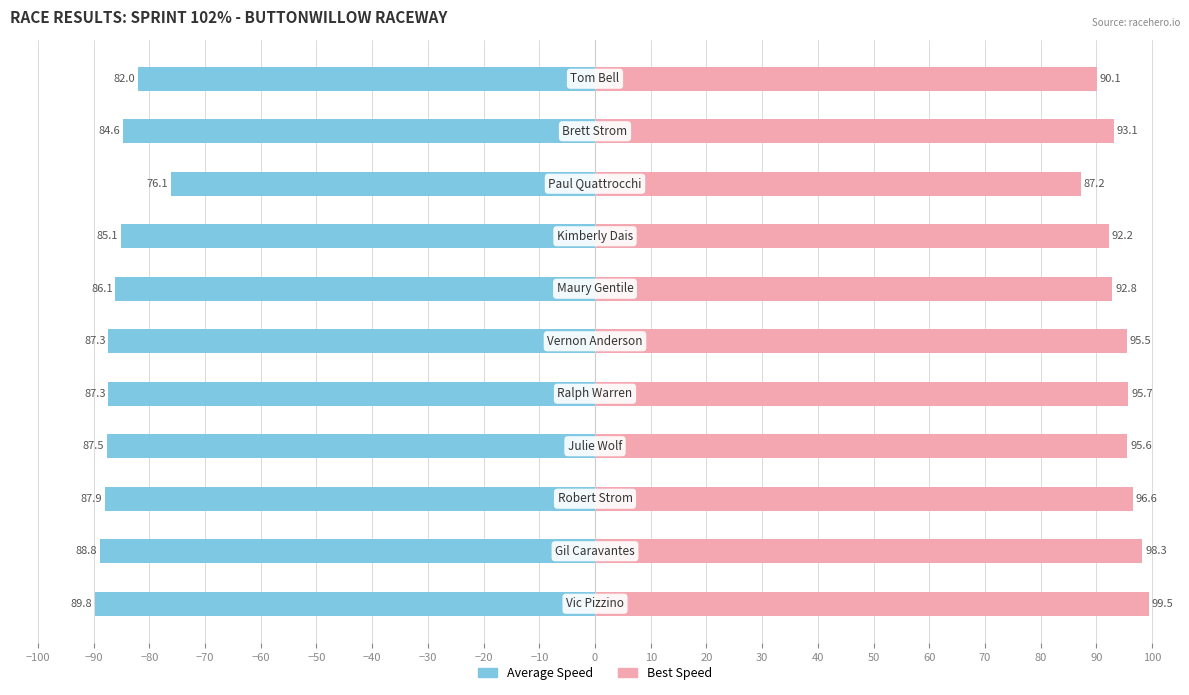

What is the difference between the highest and lowest values at −20?

163.3